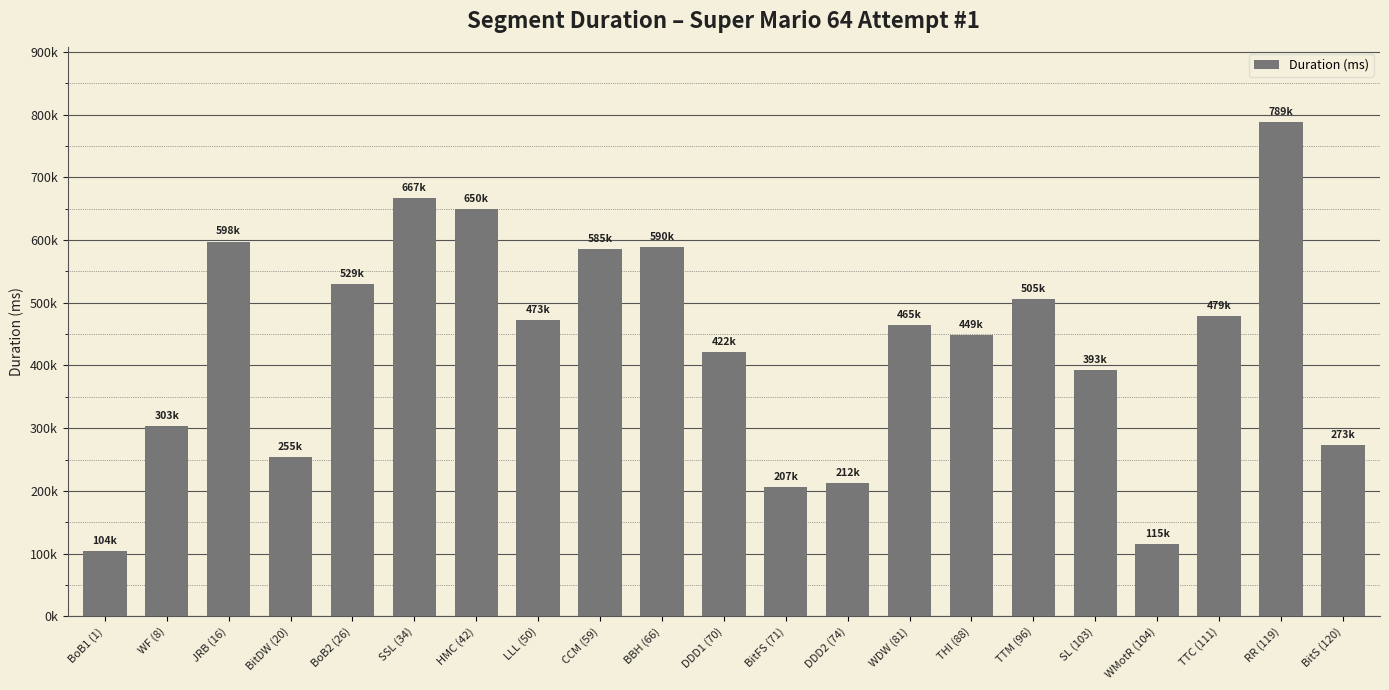

What is the difference between the maximum and minimum values?

684700